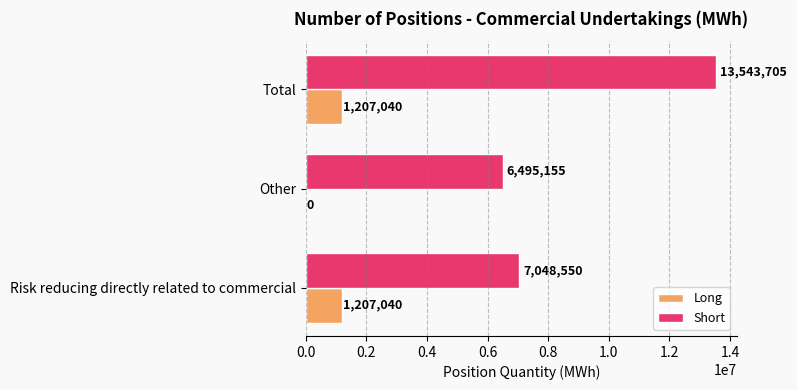

What is the sum of the Long values at Risk reducing directly related to commercial and Other?

1207040